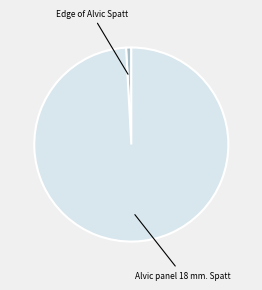

Is there any slice that represents more than half of the pie?

Yes